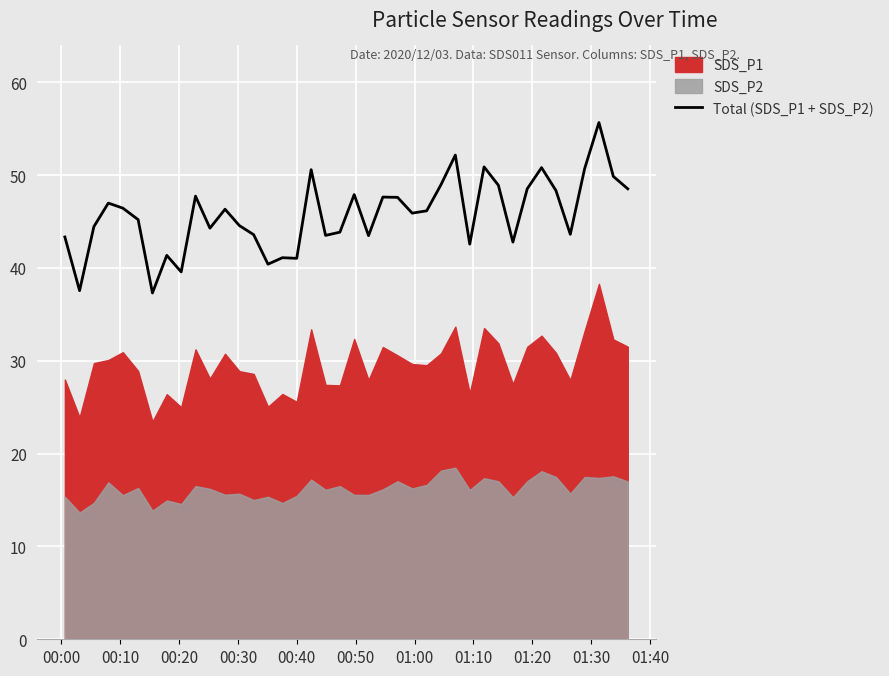

What is the lowest value of the Total (SDS_P1 + SDS_P2) series?

37.3